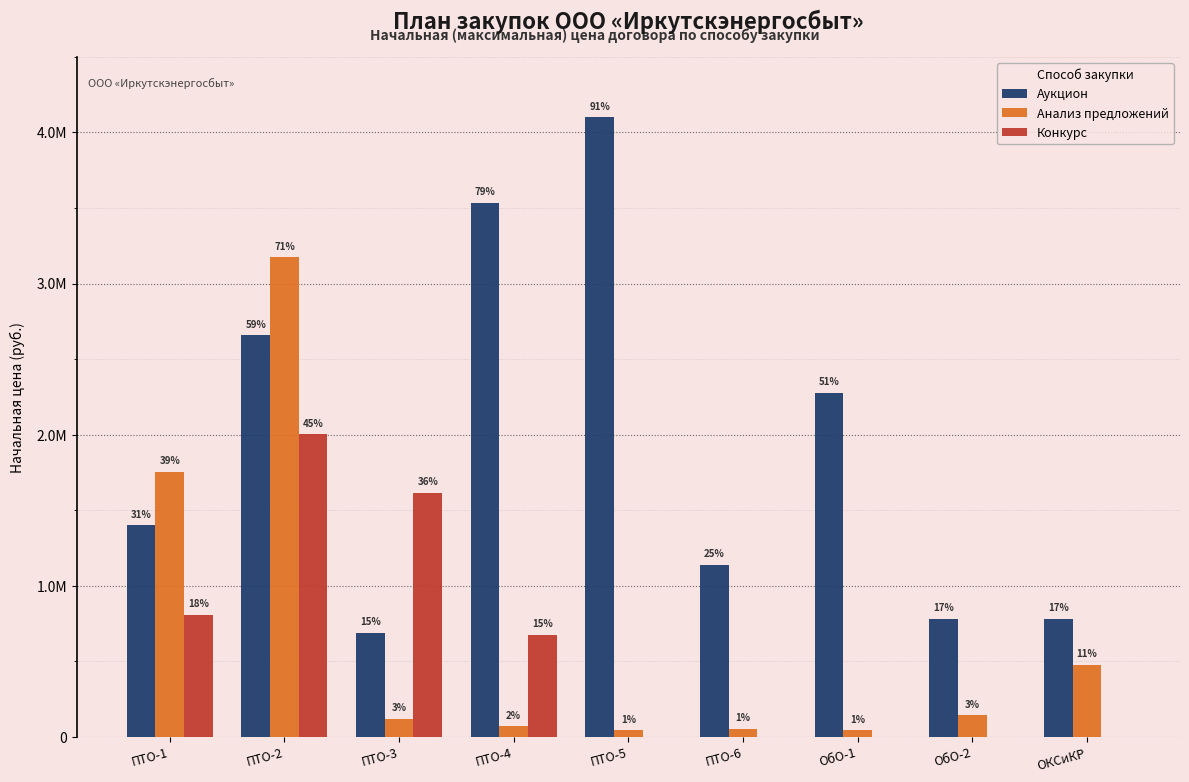

Are the bars horizontal?

No